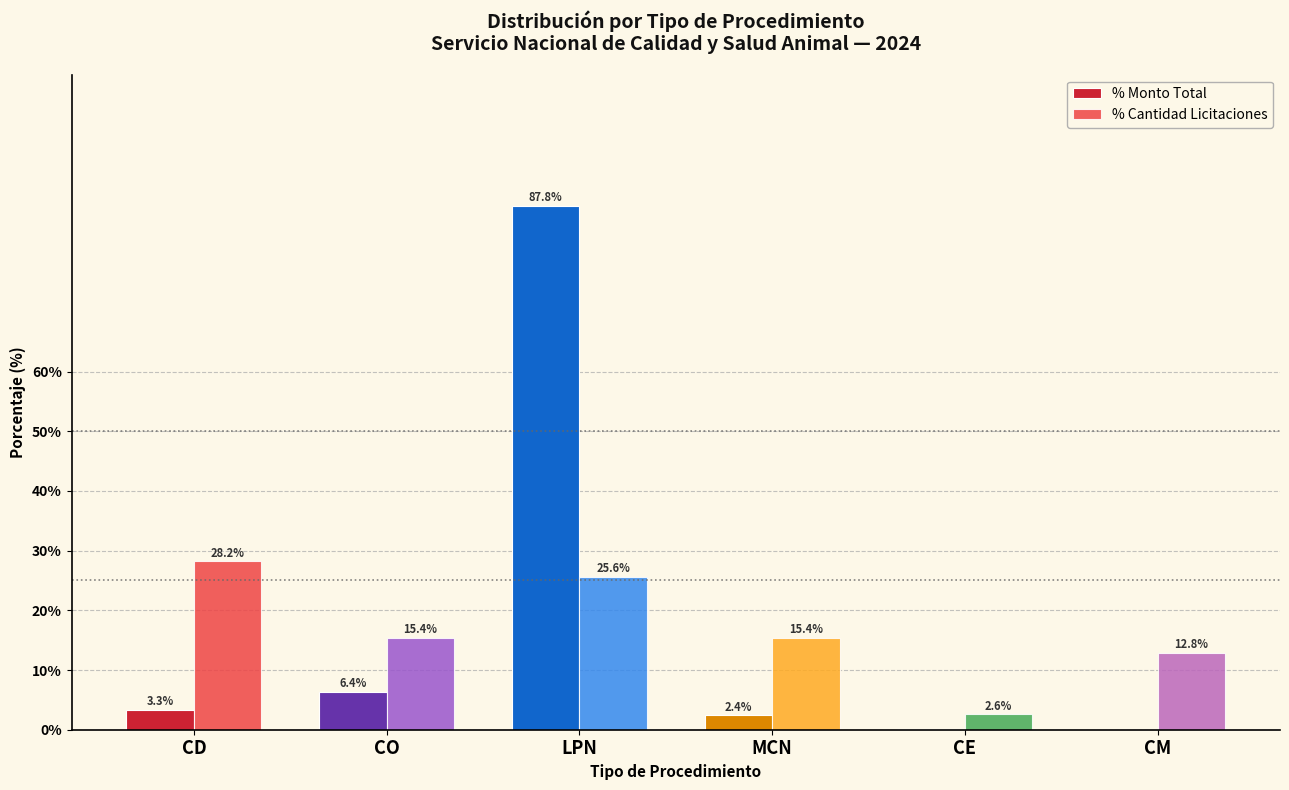

The value of % Cantidad Licitaciones at CM is 12.8. True or false?

True